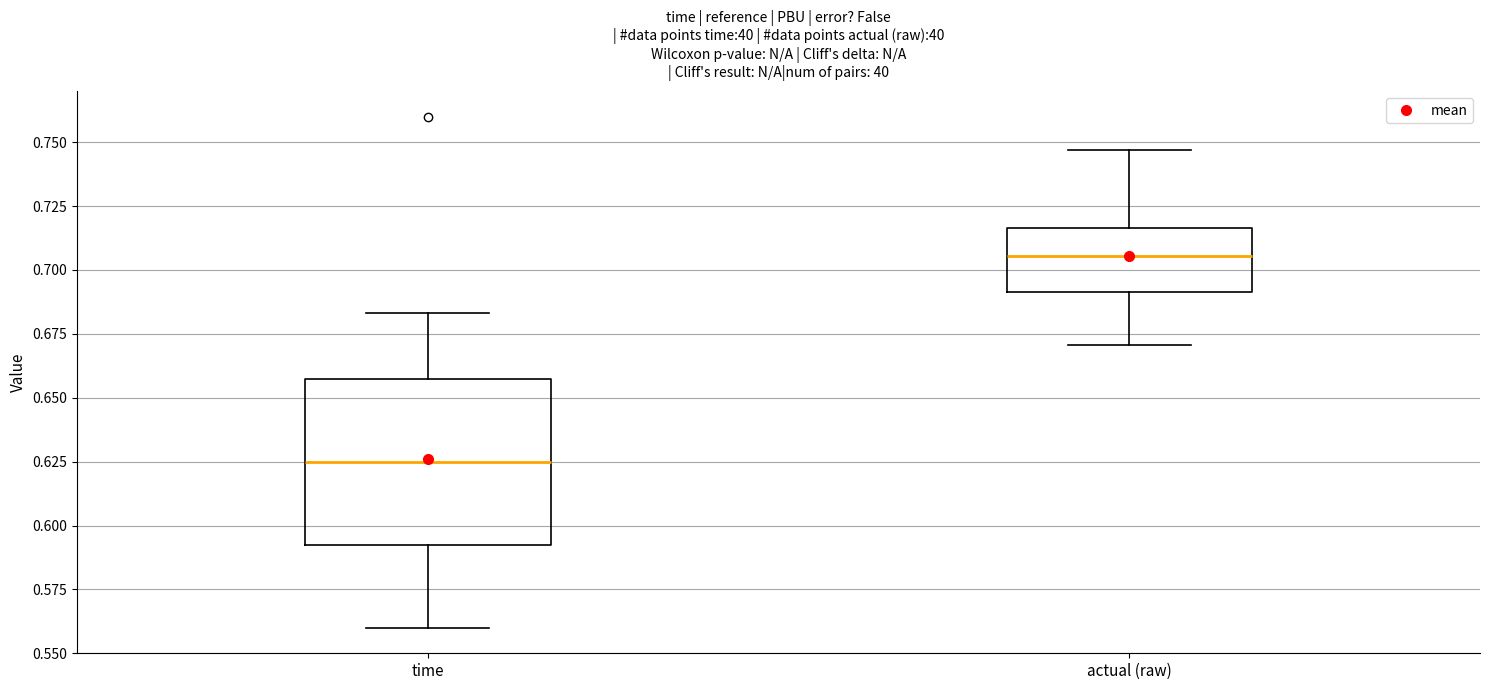

Which box has the lowest median line?

time